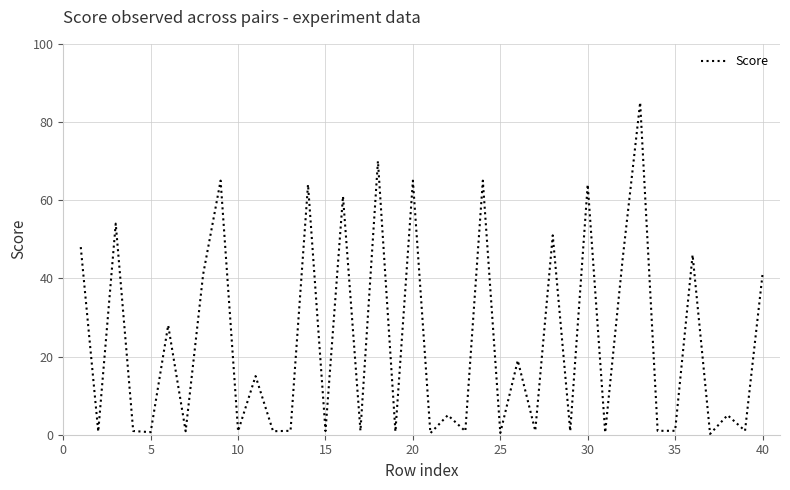

What is the greatest value displayed?

85.0